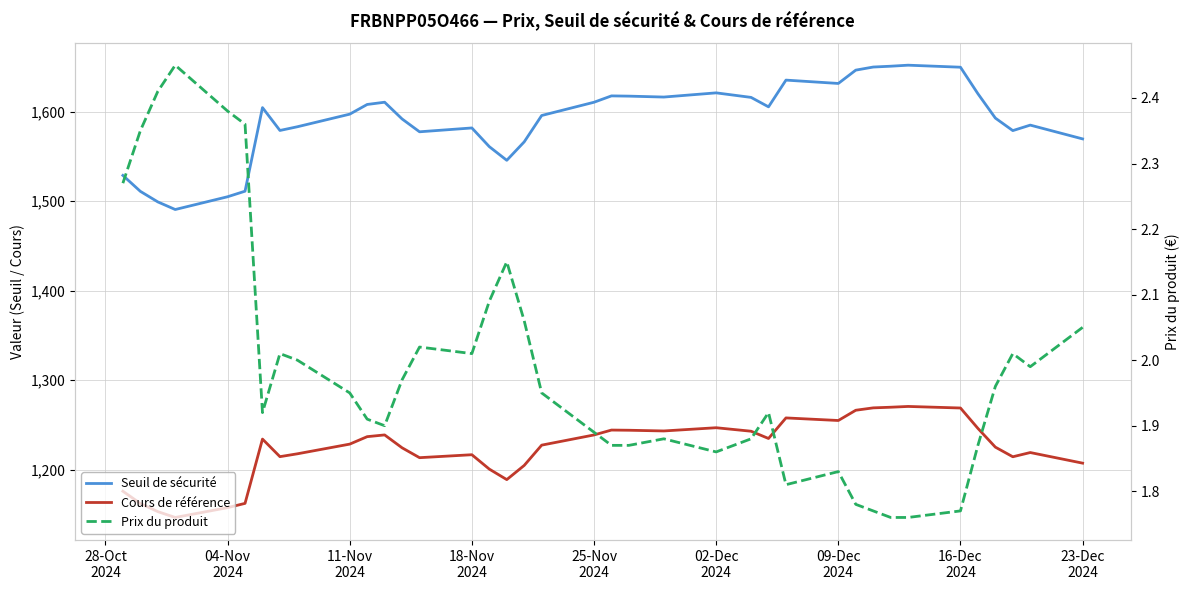

How many data points in Cours de référence are above 1228?

19